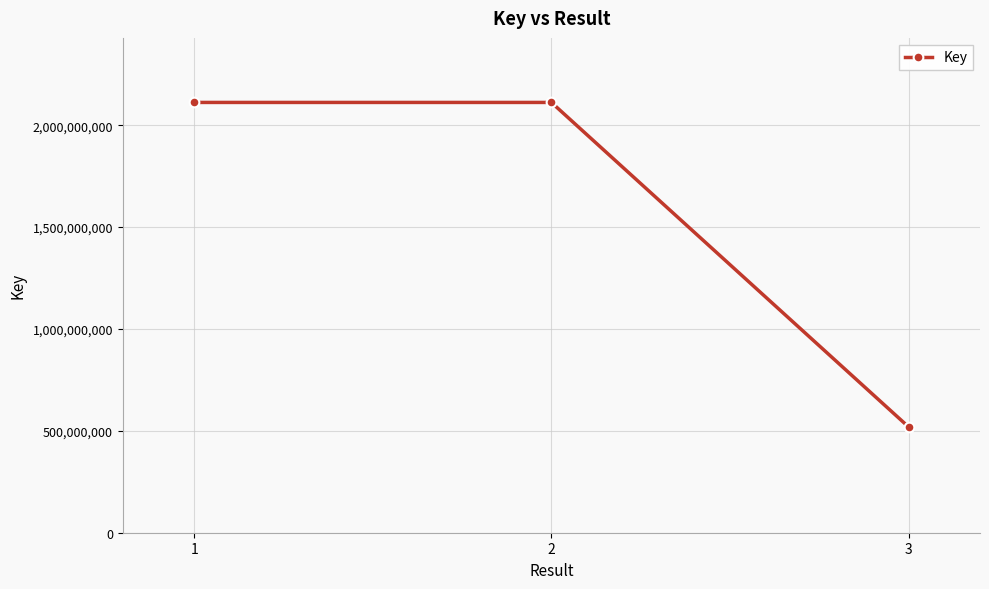

What is the value of the 2nd point from the left?

2111818194